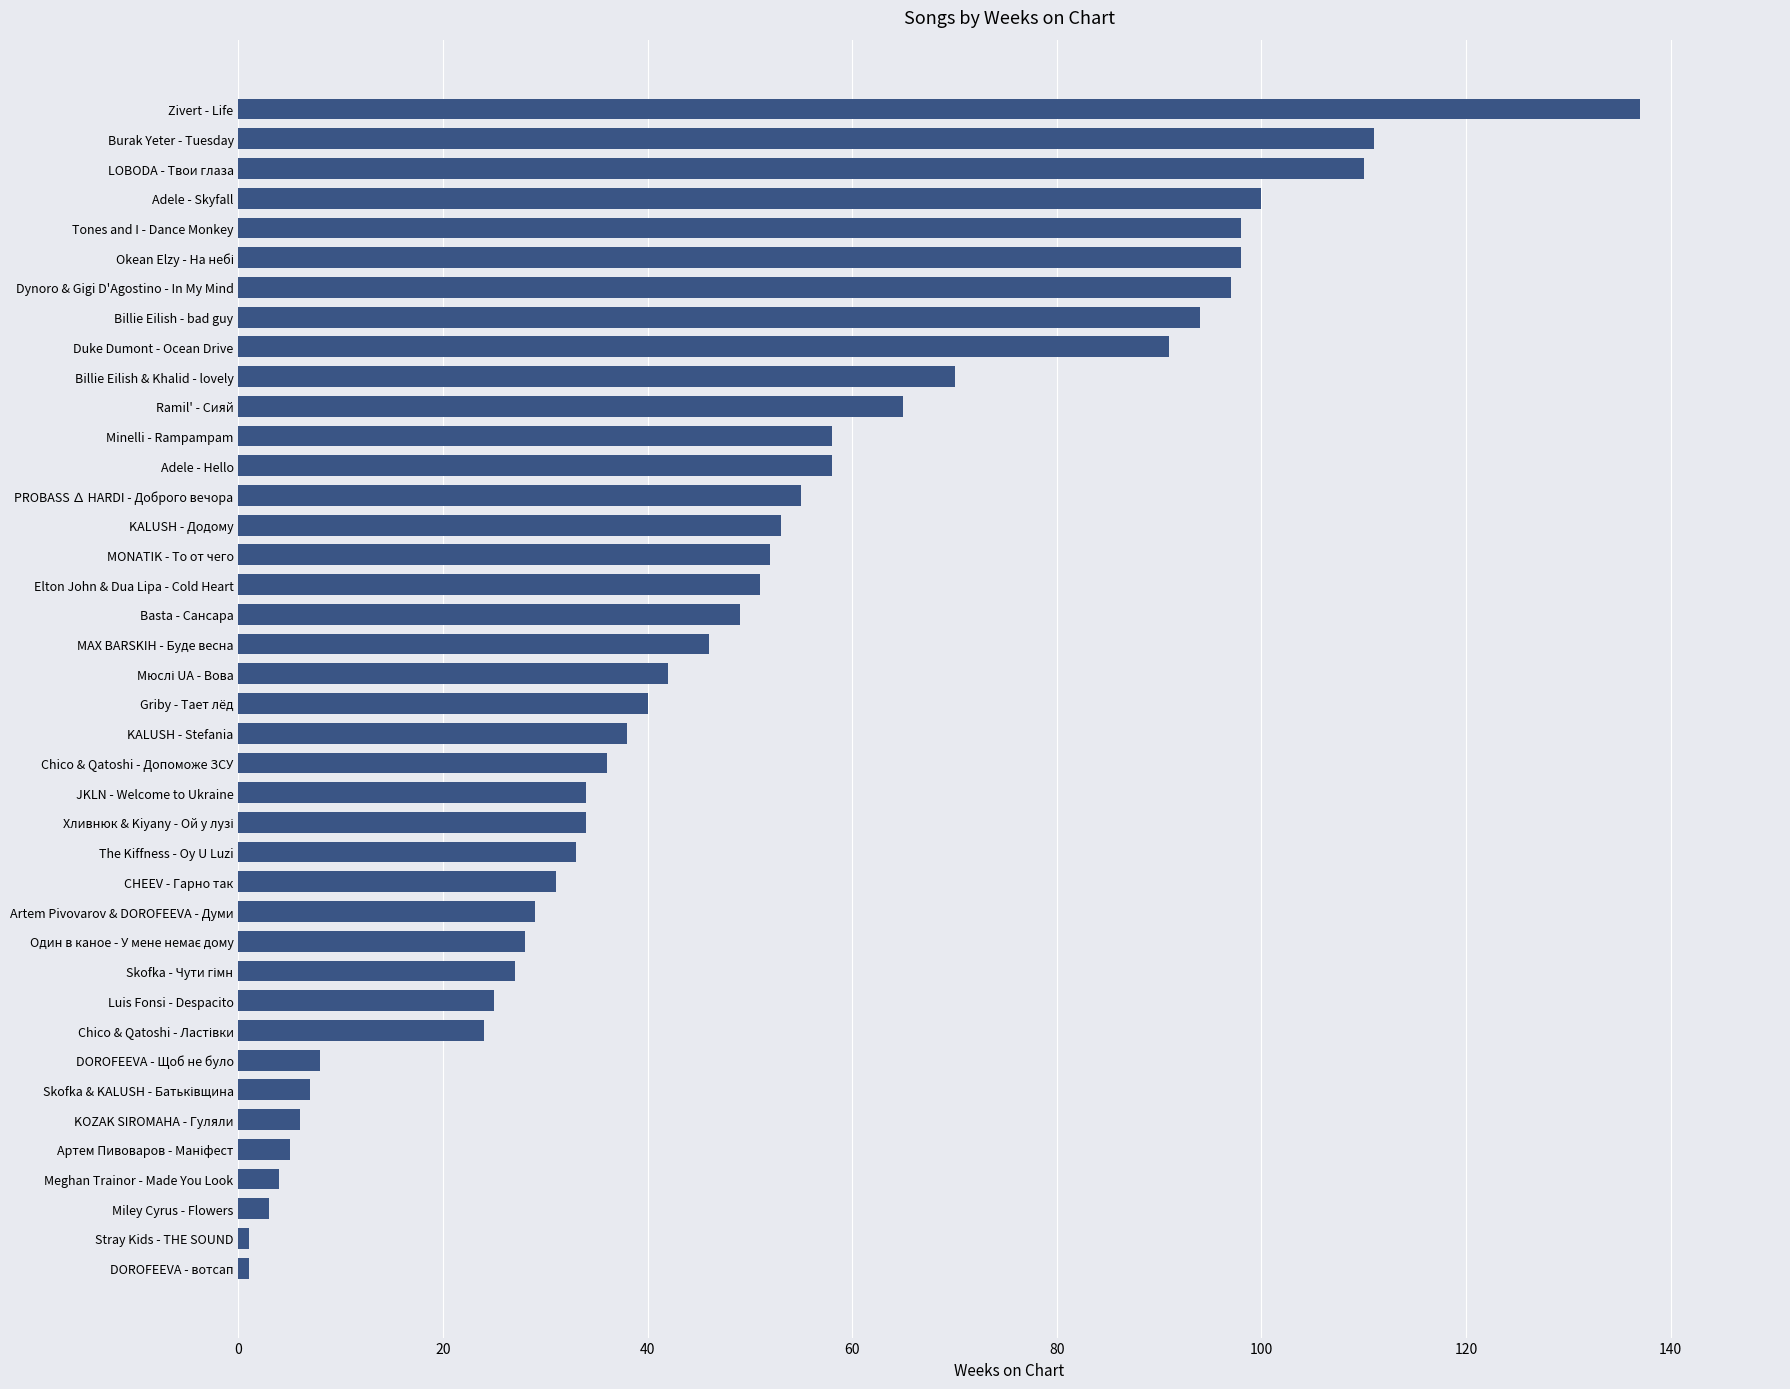

True or false: the data shows 12 at Chico & Qatoshi - Допоможе ЗСУ.

False